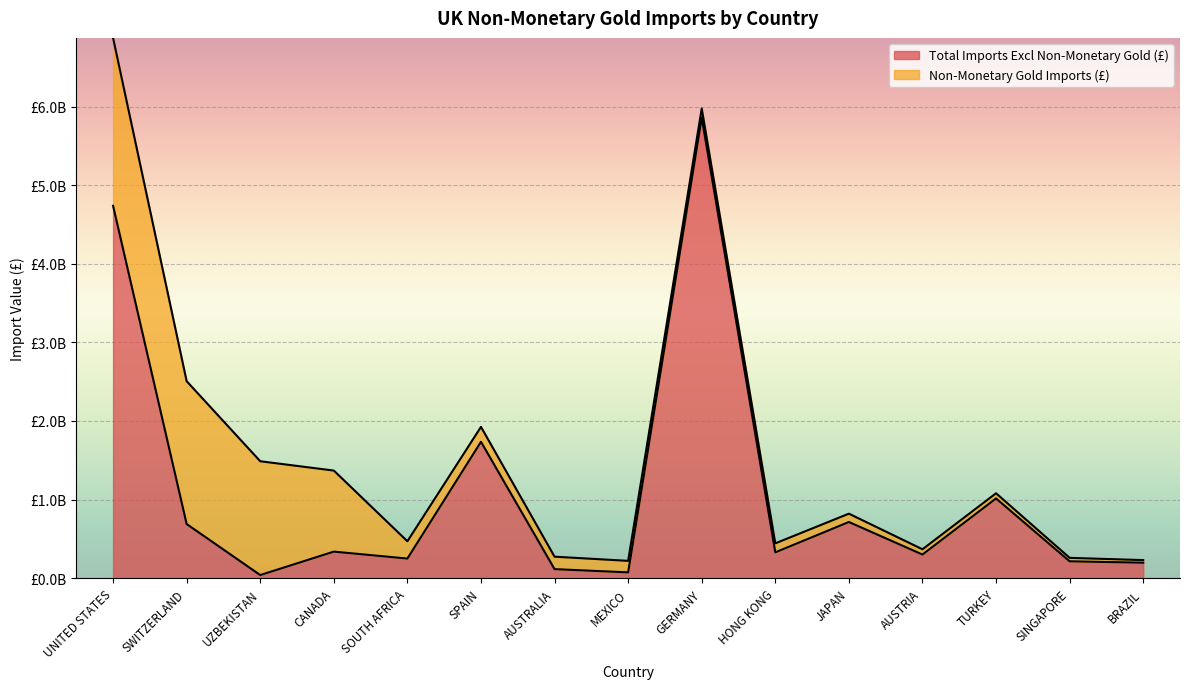

The chart shows a value of 990930381 at SPAIN. True or false?

False